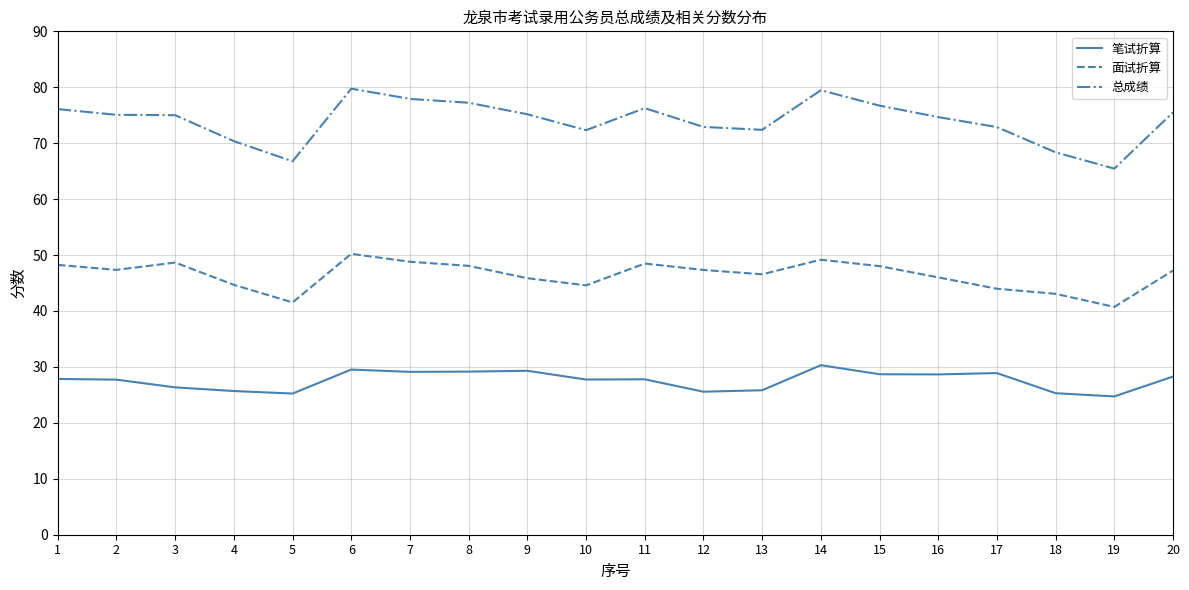

Is the value of 面试折算 at 14 greater than the value of 总成绩 at 18?

No